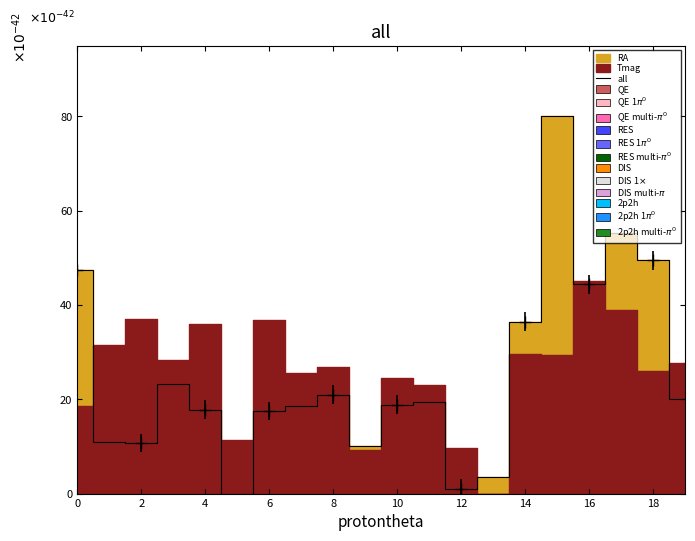

What is the greatest value displayed?

80.0